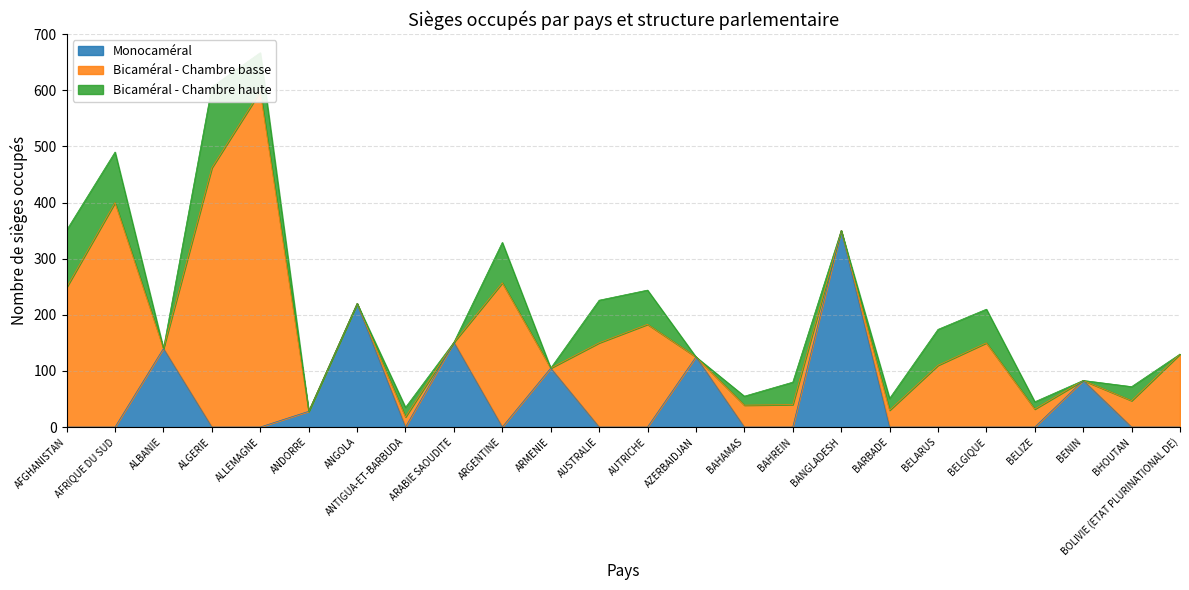

In Bicaméral - Chambre haute, how many points are lower than both neighbors (excluding endpoints)?

6